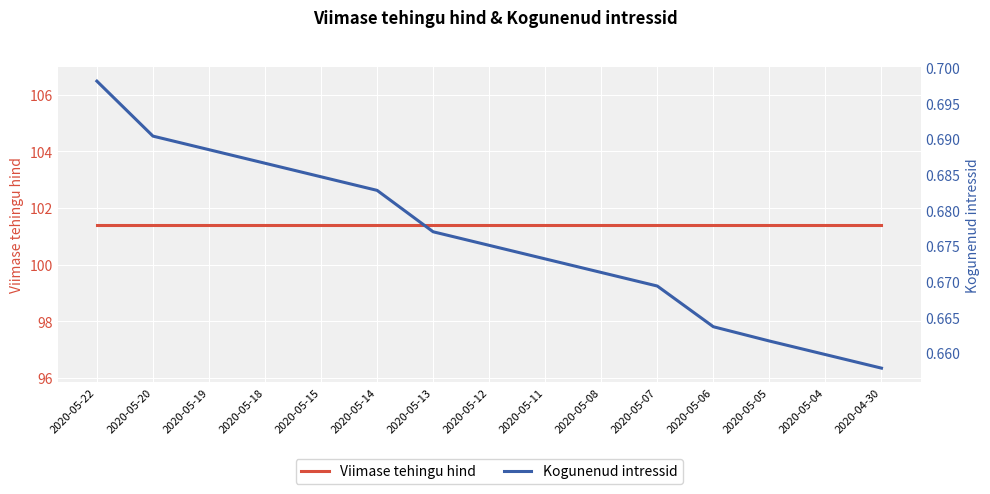

Reading left to right, extract all data points from this chart.

Viimase tehingu hind: 101.4	101.4	101.4	101.4	101.4	101.4	101.4	101.4	101.4	101.4	101.4	101.4	101.4	101.4	101.4
Kogunenud intressid: 0.7	0.7	0.7	0.7	0.7	0.7	0.7	0.7	0.7	0.7	0.7	0.7	0.7	0.7	0.7